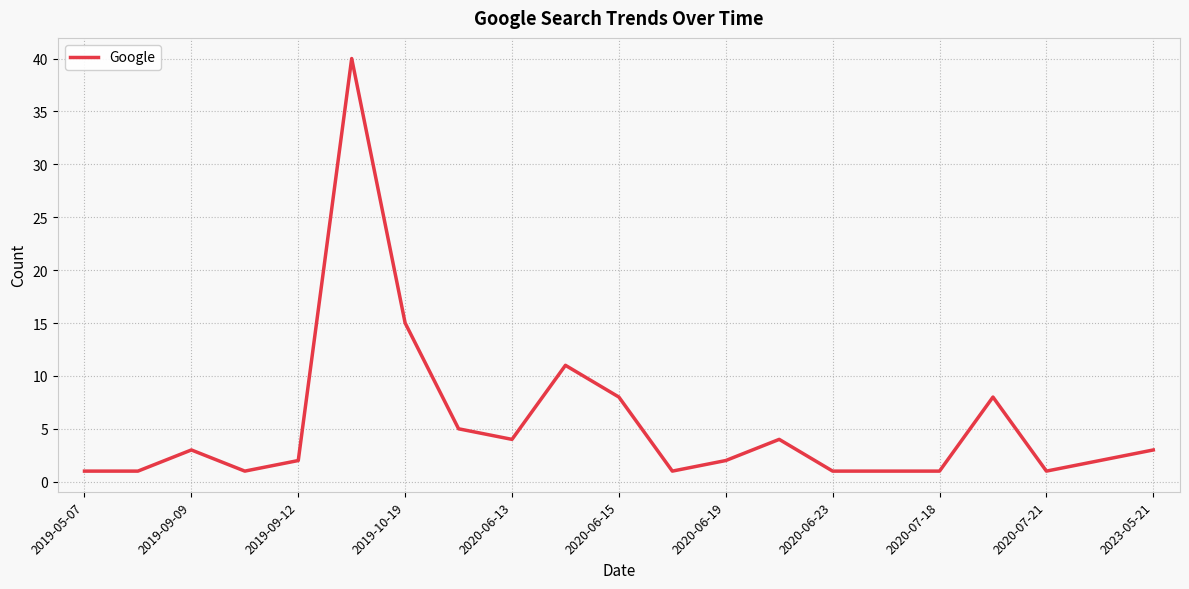

Does the chart have visible grid lines?

Yes